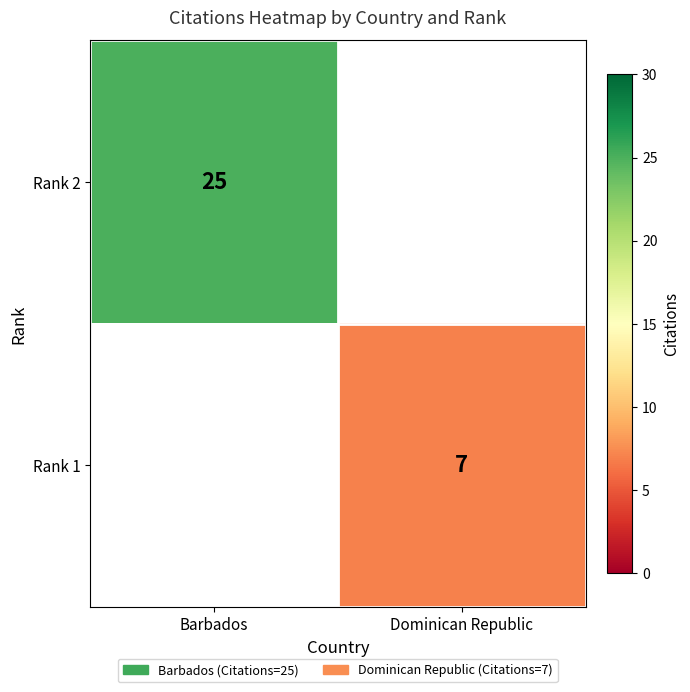

Is it true that Rank 2 equals 25 at Barbados?

True